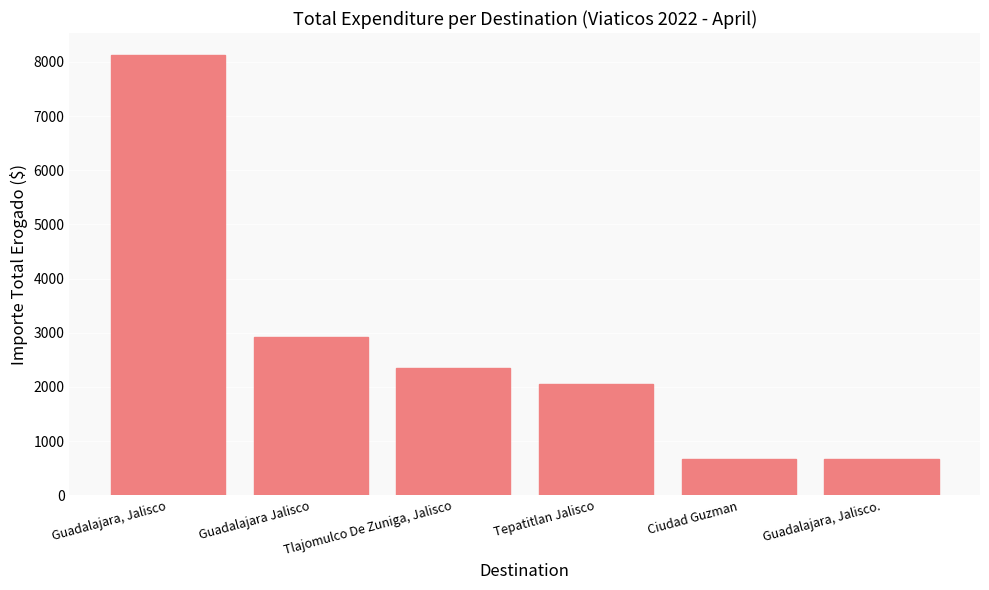

What is the difference between the values at Ciudad Guzman and Guadalajara Jalisco?

2259.0